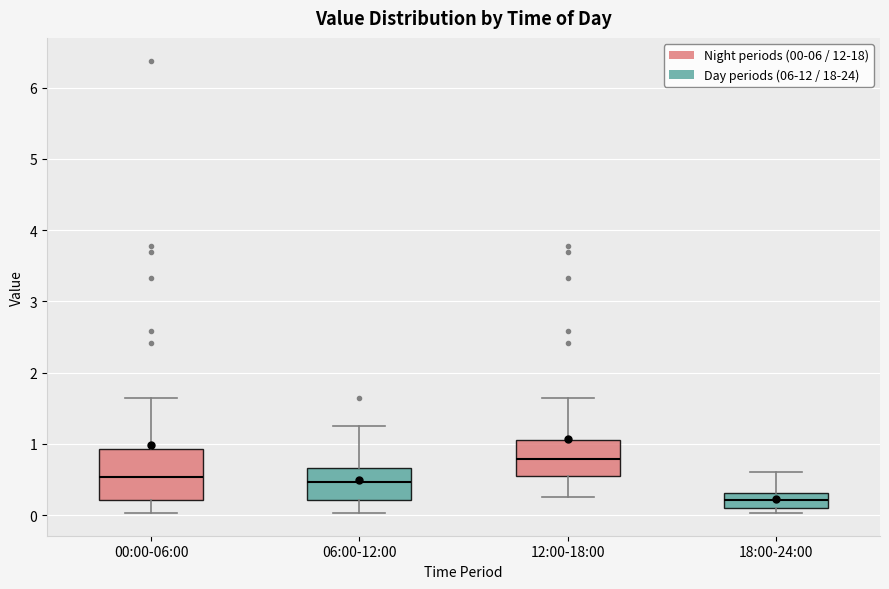

Reading left to right, read every box against the y-axis: the position of its median line, the range the box covers, and the ends of its whiskers. The values are not printed on the chart, so give them approximately, as read against the axis.

00:00-06:00: median 0.5, box 0.2 to 0.9, whiskers 0.0 to 1.7
06:00-12:00: median 0.5, box 0.2 to 0.7, whiskers 0.0 to 1.3
12:00-18:00: median 0.8, box 0.6 to 1.1, whiskers 0.3 to 1.7
18:00-24:00: median 0.2, box 0.1 to 0.3, whiskers 0.0 to 0.6